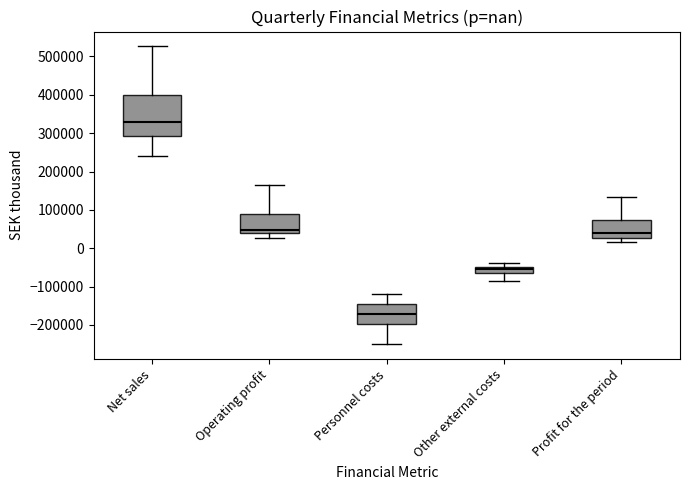

Which box's median line is the highest?

Net sales